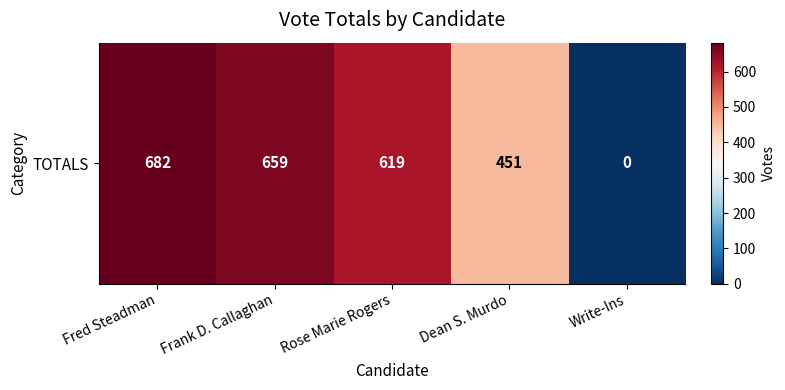

Reading left to right, what are all the values shown in this chart?

Fred Steadman=682	Frank D. Callaghan=659	Rose Marie Rogers=619	Dean S. Murdo=451	Write-Ins=0